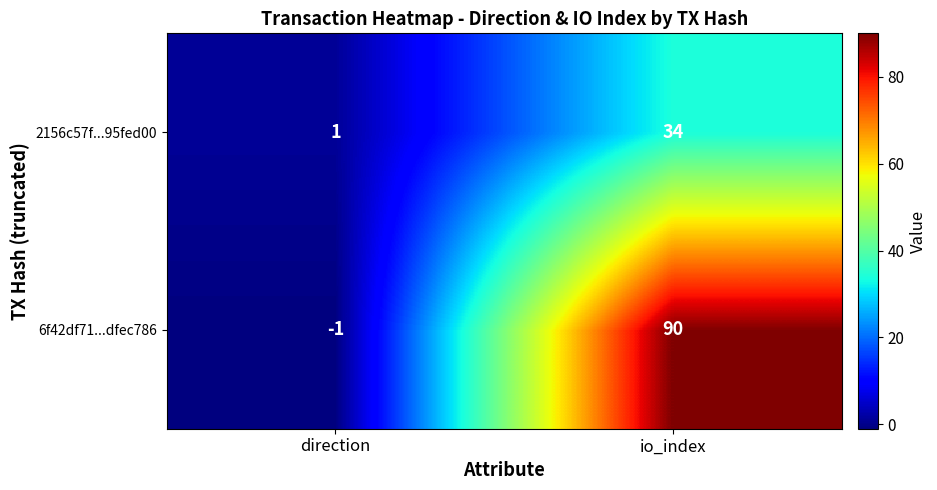

What is the maximum value for 2156c57f...95fed00?

34